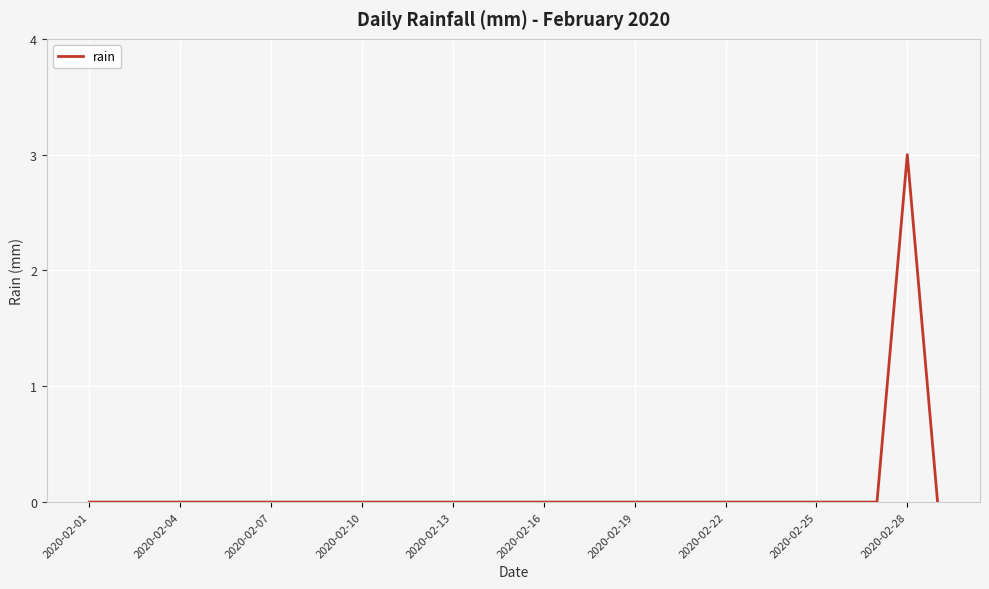

What is the difference between the maximum and minimum values?

3